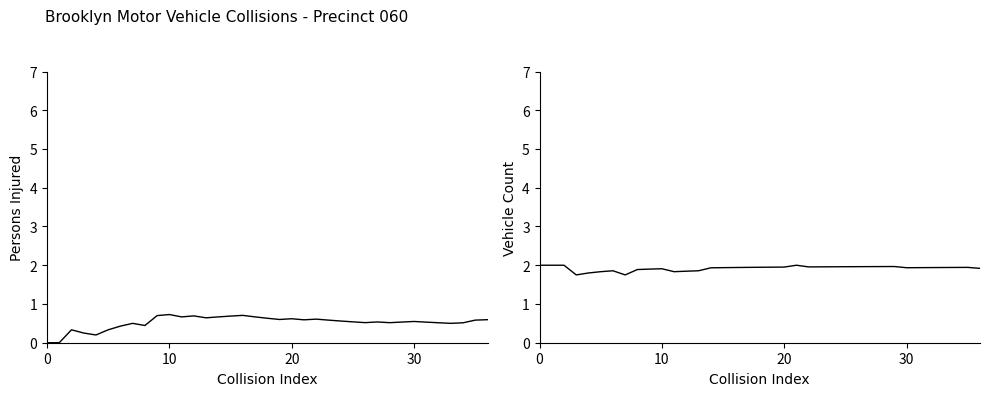

What is the sum of all PersonsInjured values?

19.3